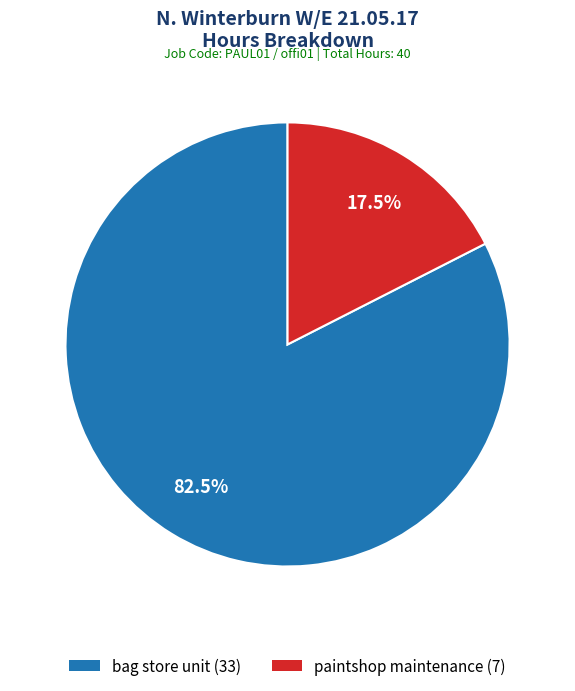

What is the largest slice in the pie chart?

bag store unit (33)